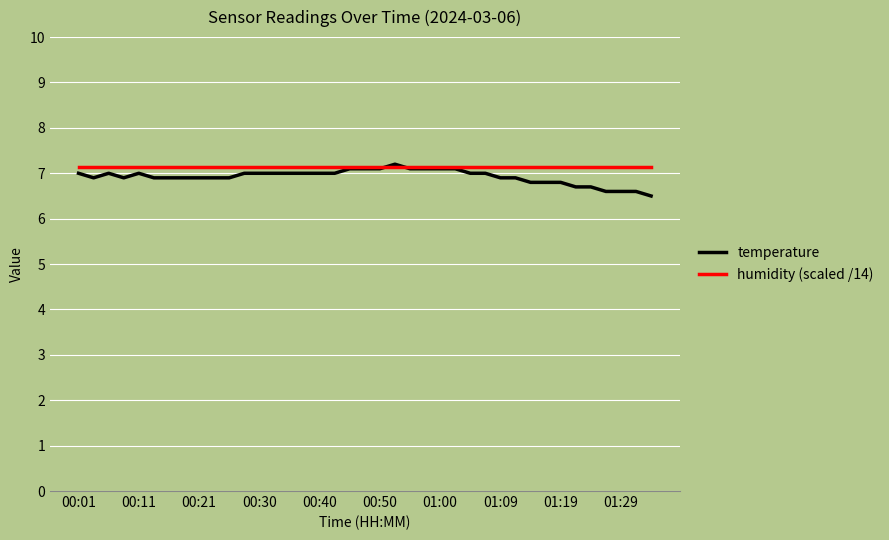

What is the minimum value shown in the chart?

6.5